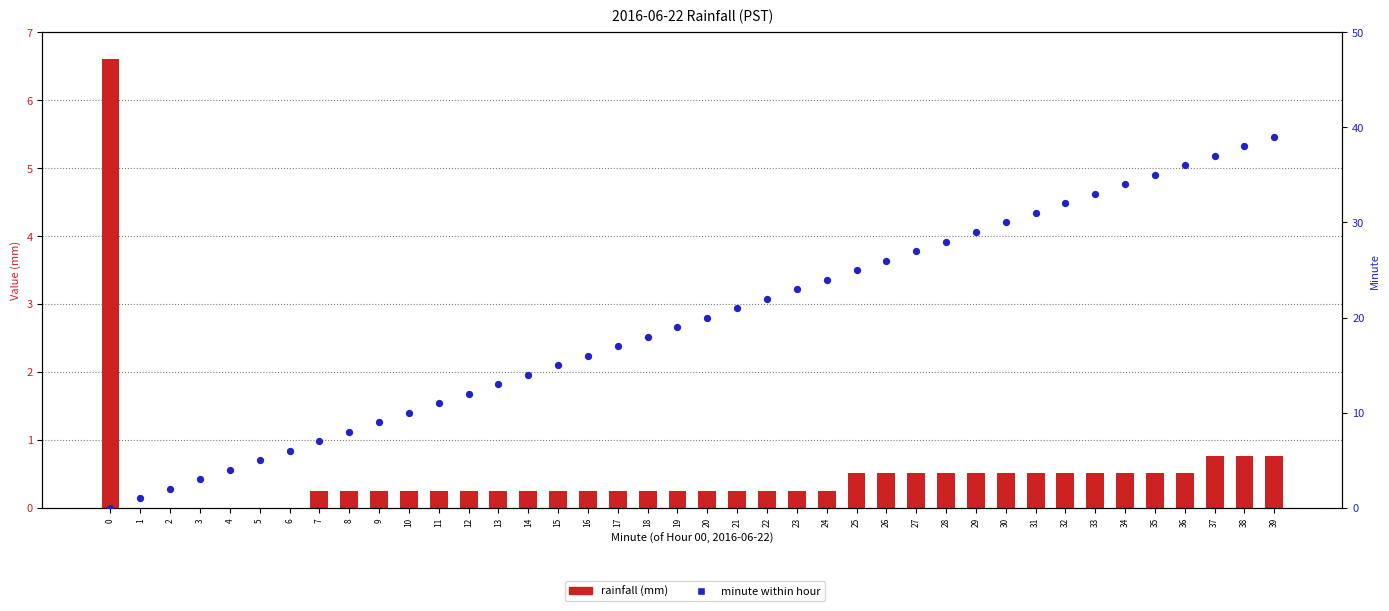

Is the value of rainfall (mm) at 36 greater than the value of minute rank at 31?

No